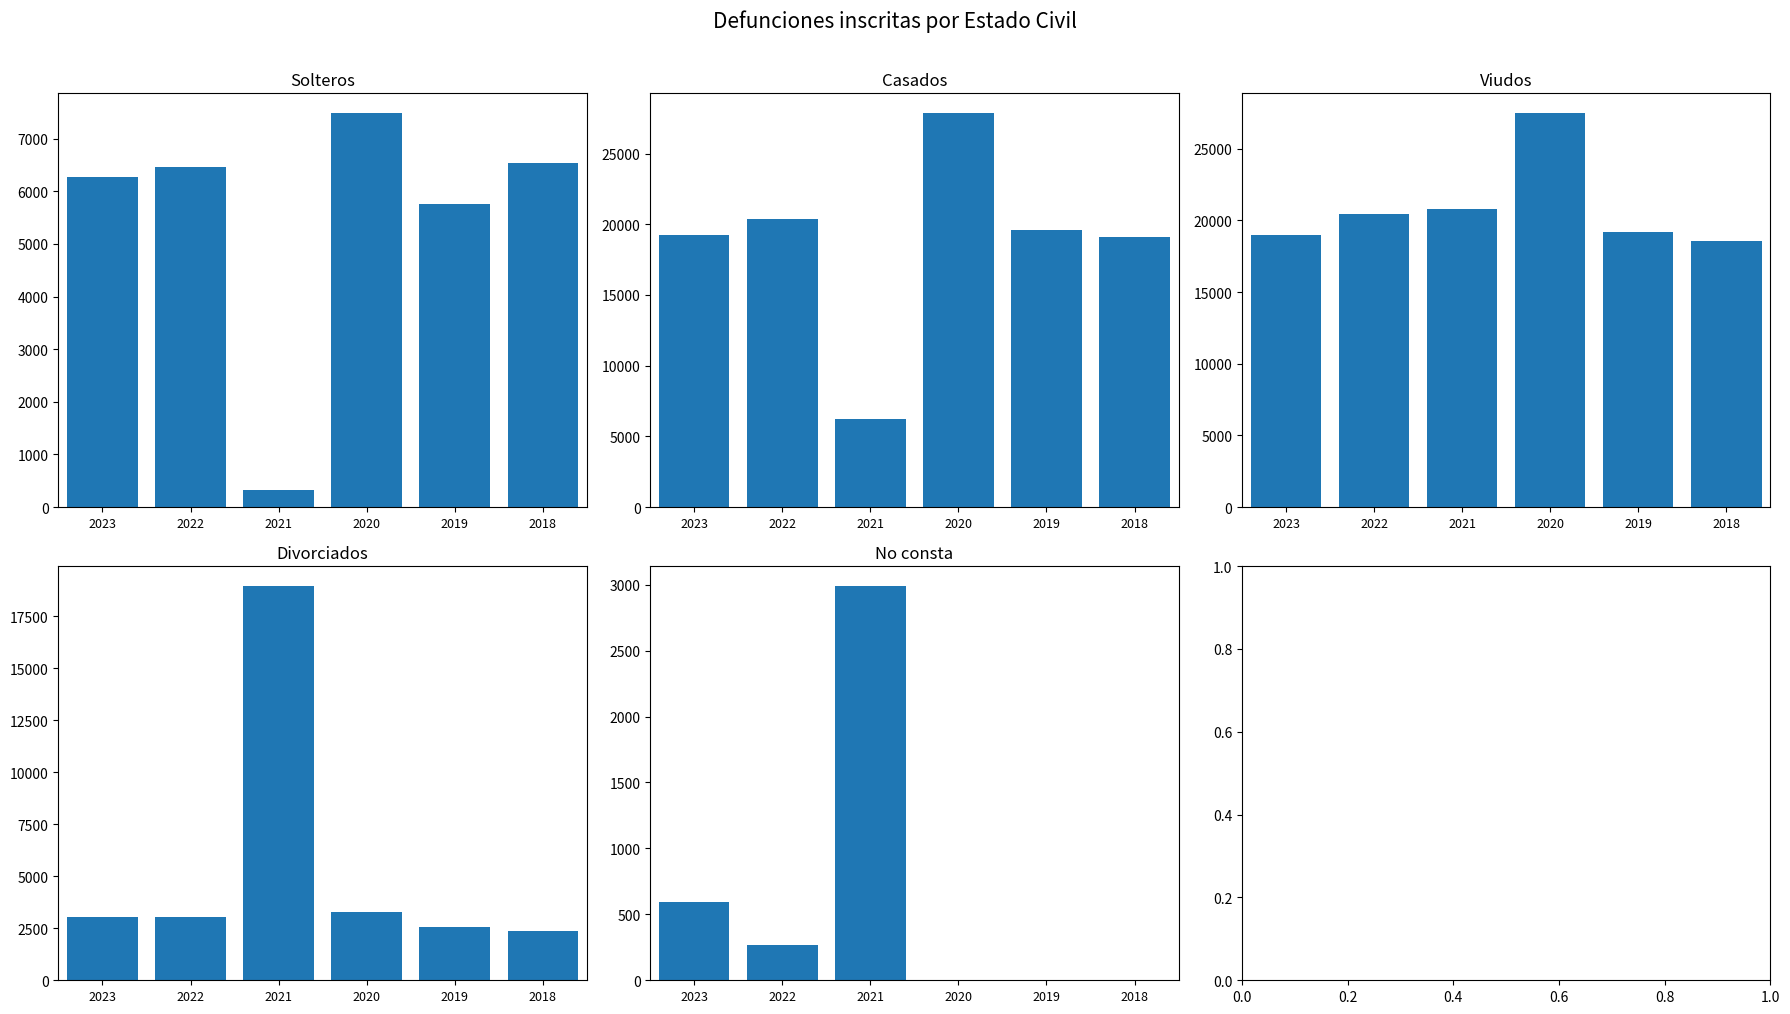

Is it true that Divorciados equals 3037 at 2023?

True